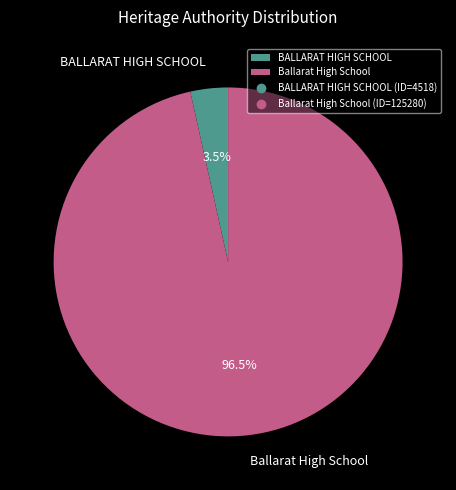

Which category accounts for the majority?

Ballarat High School